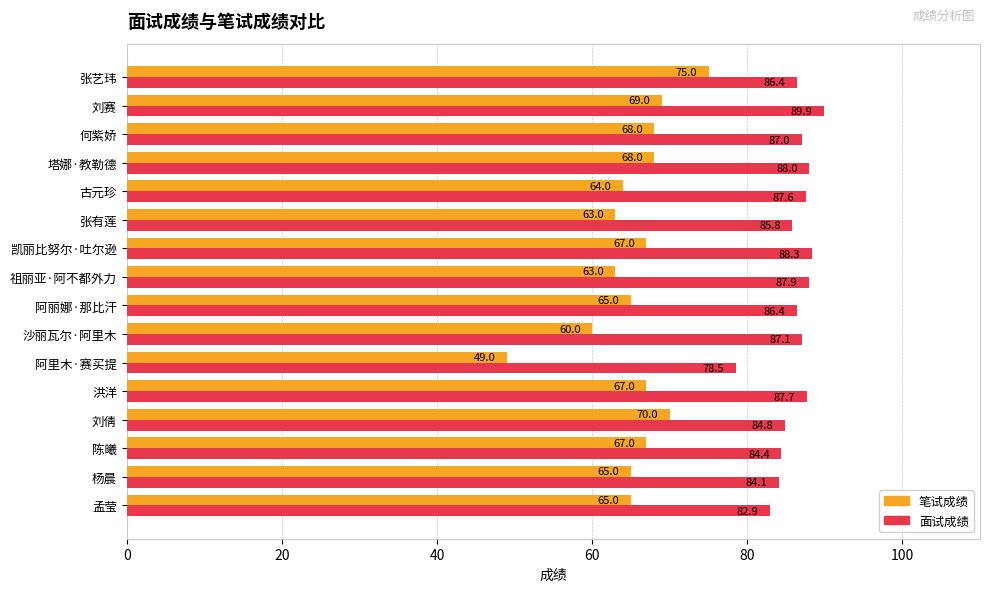

What is the smallest value displayed?

49.0